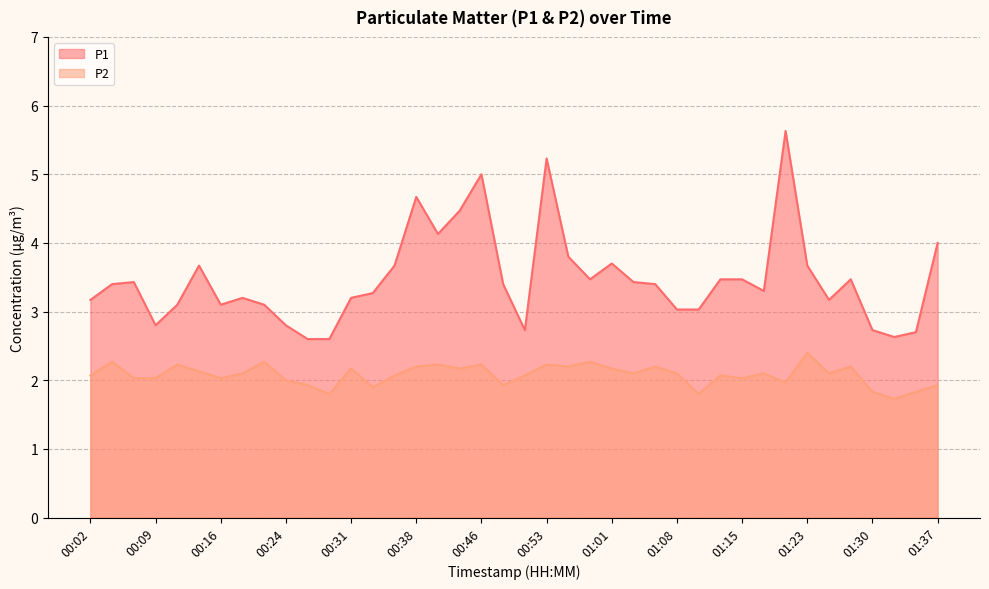

What is the difference between the second highest and minimum values in the P2 series?

0.5